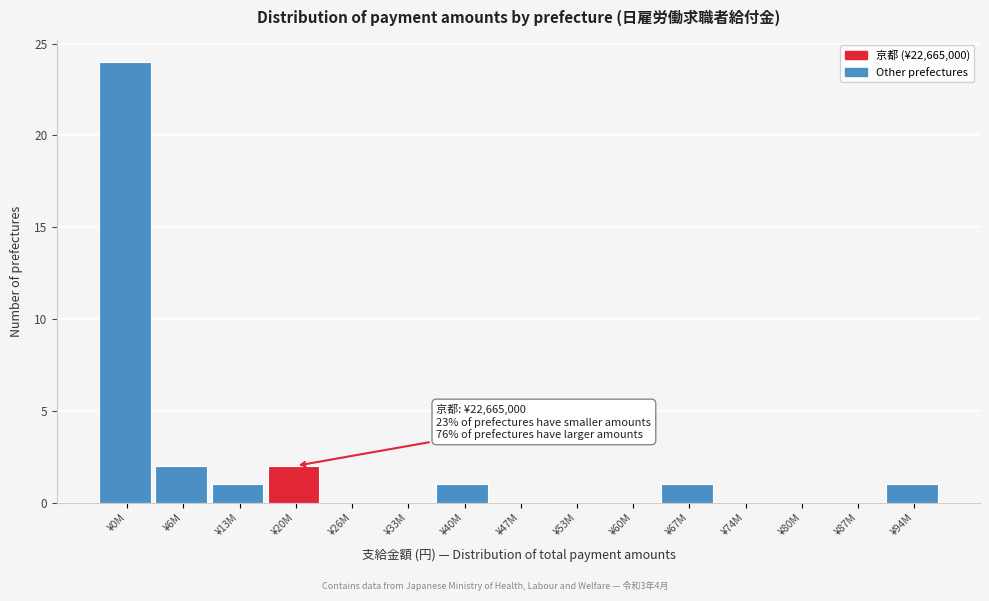

Reading left to right, transcribe all the data shown in this chart.

¥0M=24	¥6M=2	¥13M=1	¥20M=2	¥26M=0	¥33M=0	¥40M=1	¥47M=0	¥53M=0	¥60M=0	¥67M=1	¥74M=0	¥80M=0	¥87M=0	¥94M=1